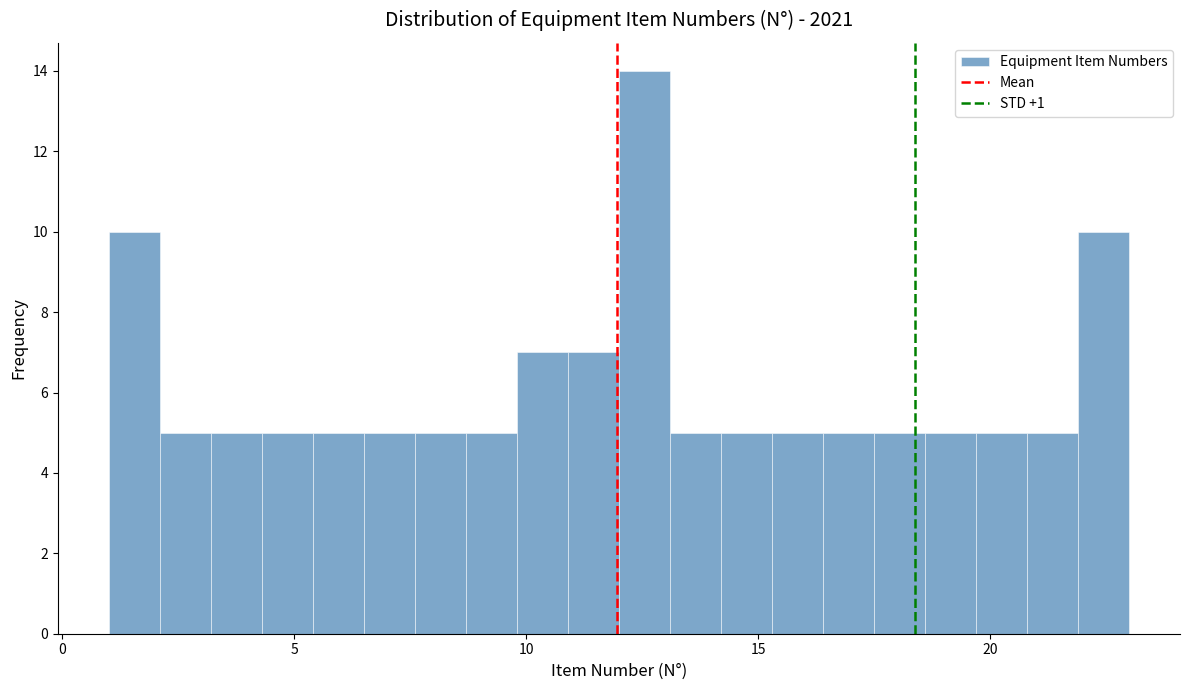

Around what value on the x-axis is the tallest bar? Give the approximate position of its centre, as read against the axis.

12.5